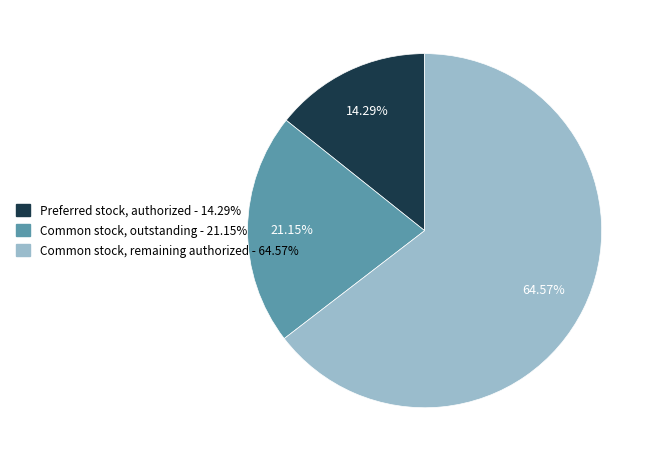

To the nearest percent, what is the difference between the largest and smallest slice percentages?

50%